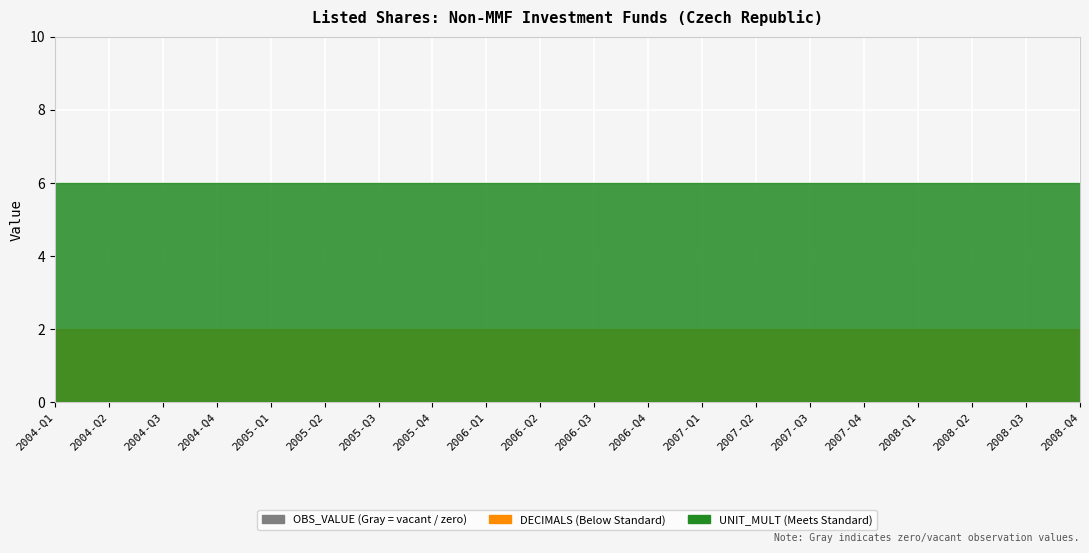

At which category is the sum across all series the highest?

2004-Q1